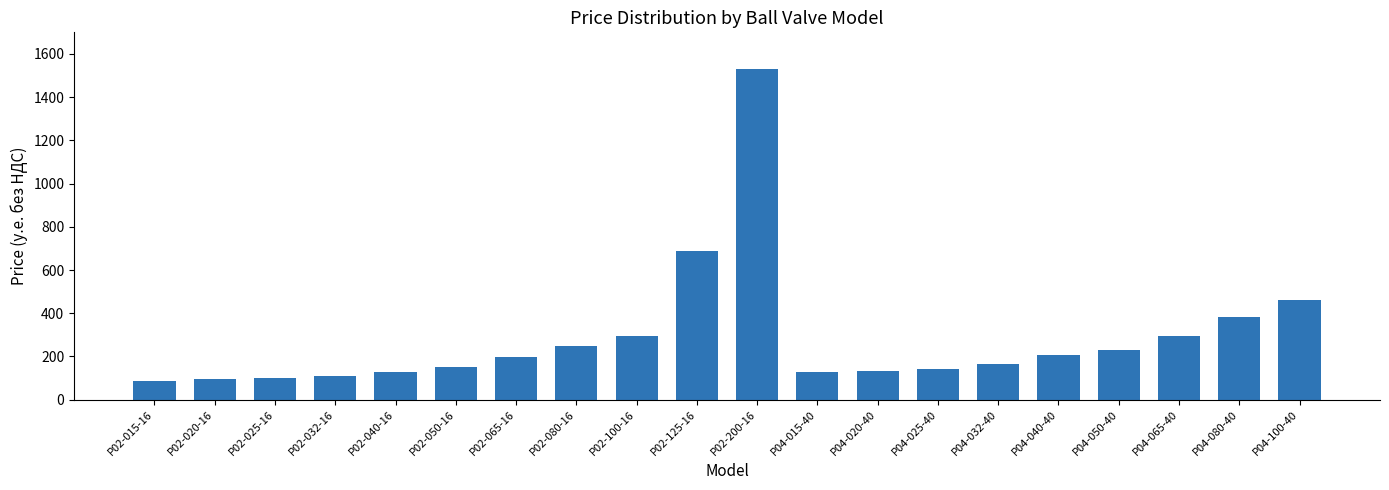

At which label is the value closest to 809?

P02-125-16